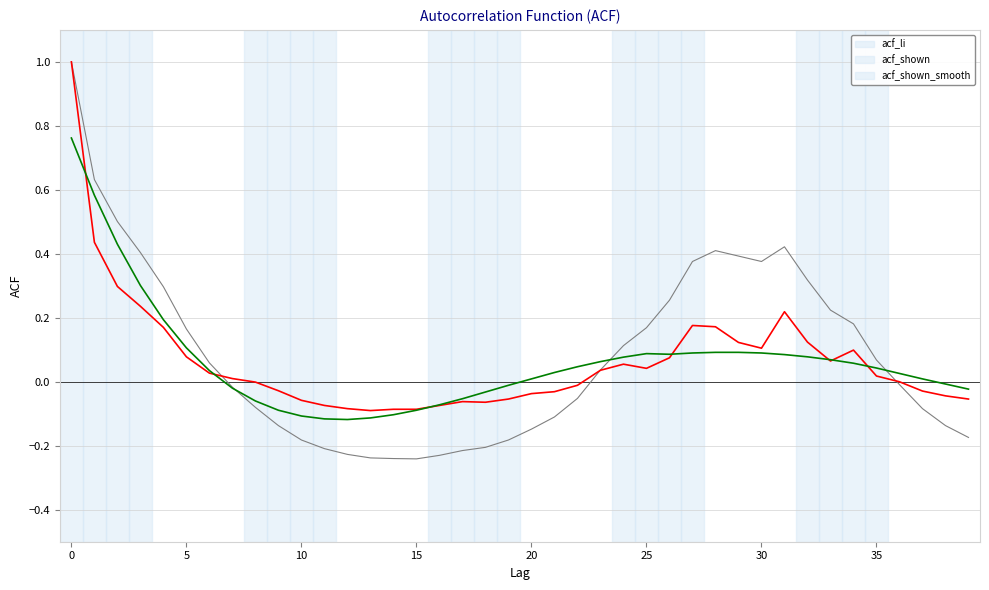

How many lines are shown in the chart?

3